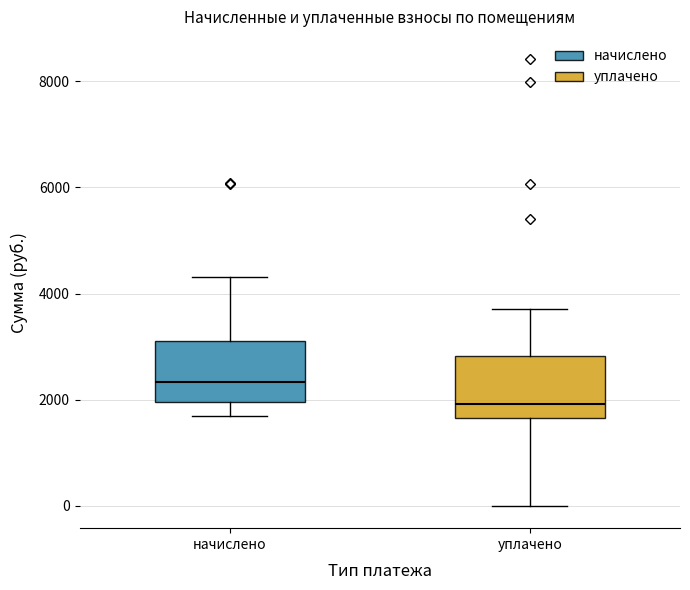

Which box's median line is the lowest?

уплачено